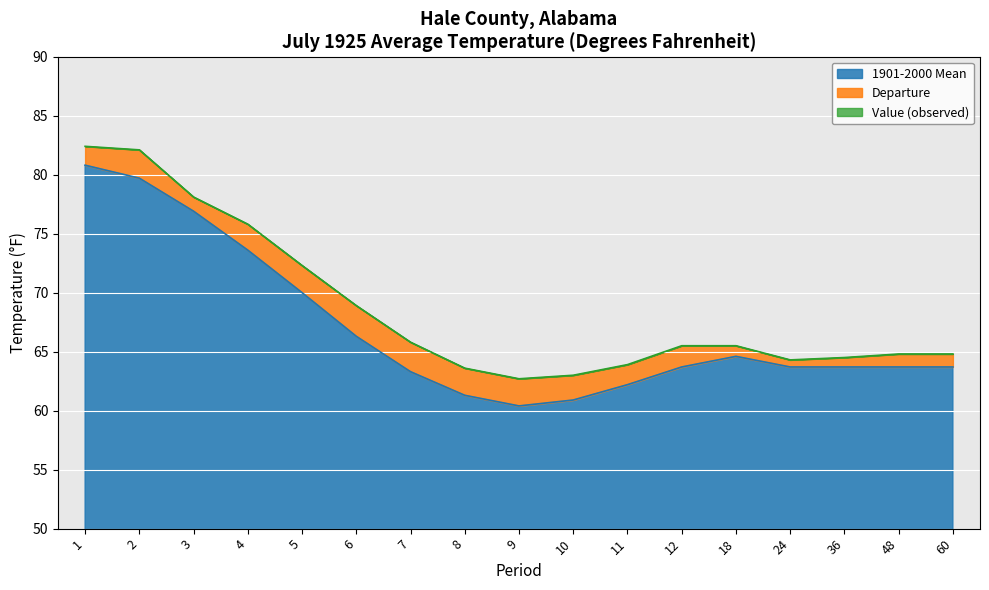

Reading right to left, transcribe all the data shown in this chart.

Value: 60=64.8	48=64.8	36=64.5	24=64.3	18=65.5	12=65.5	11=63.9	10=63.0	9=62.7	8=63.6	7=65.8	6=68.9	5=72.3	4=75.8	3=78.1	2=82.1	1=82.4
1901-2000 Mean: 60=63.7	48=63.7	36=63.7	24=63.7	18=64.6	12=63.7	11=62.2	10=60.9	9=60.4	8=61.3	7=63.3	6=66.3	5=70.0	4=73.6	3=76.9	2=79.7	1=80.8